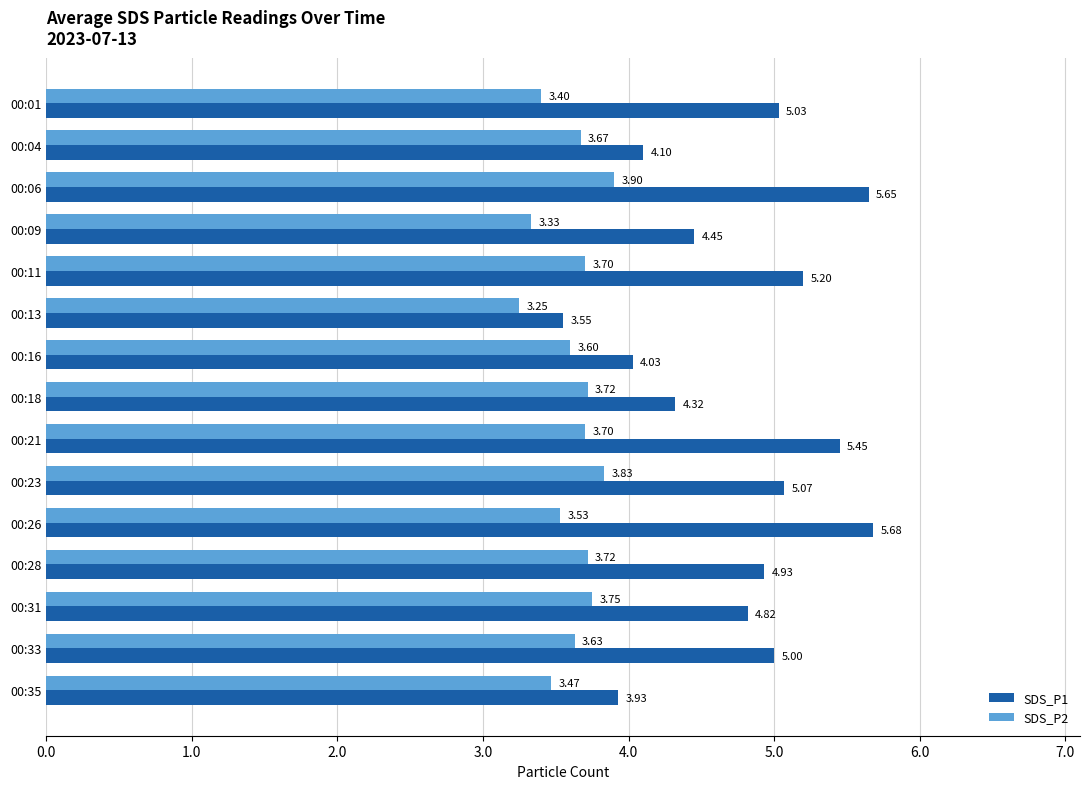

Which series has the largest total across all categories?

SDS_P1